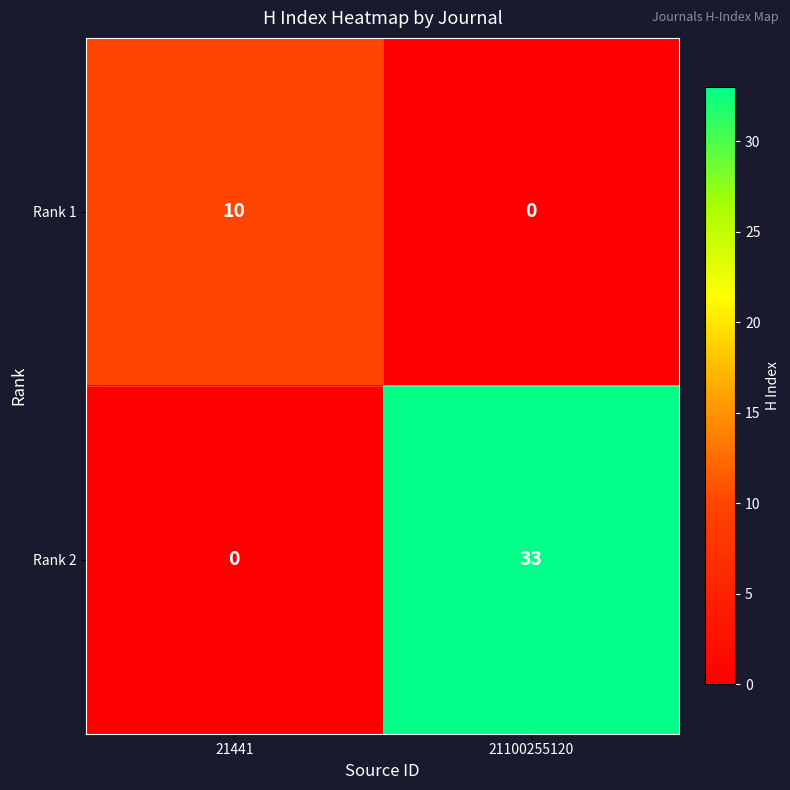

How many data points does each series have?

2